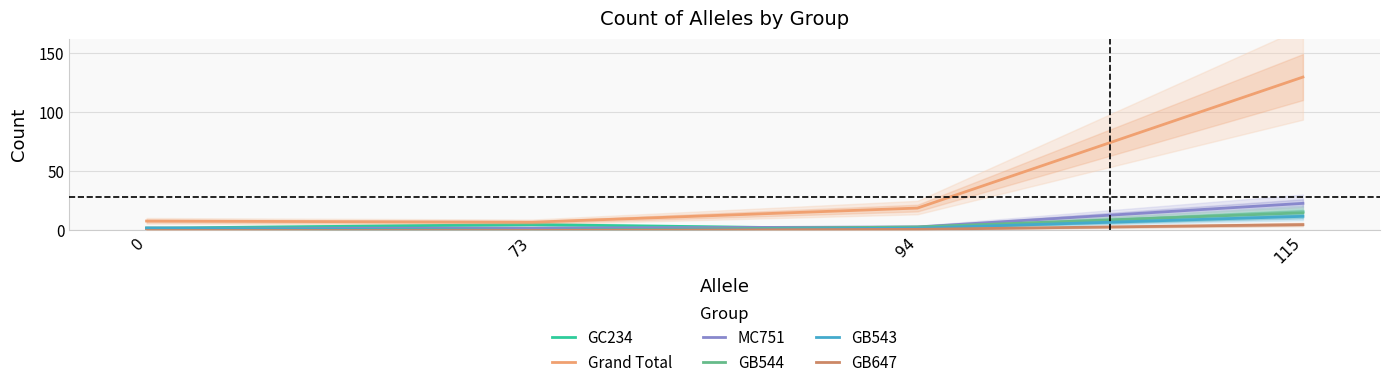

How many lines are shown in the chart?

6